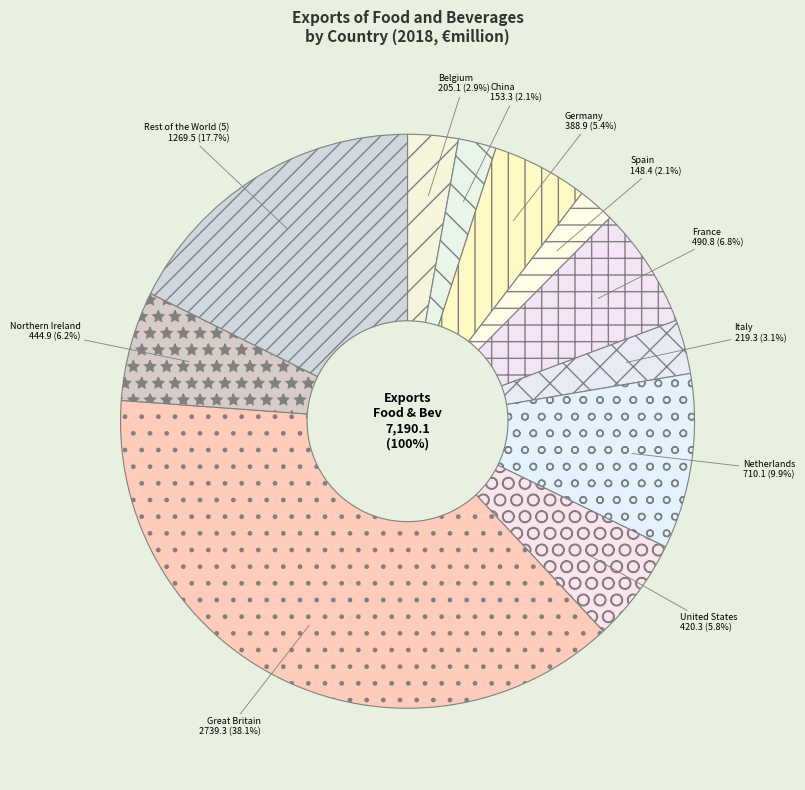

Which category has the smallest portion of the pie?

Spain